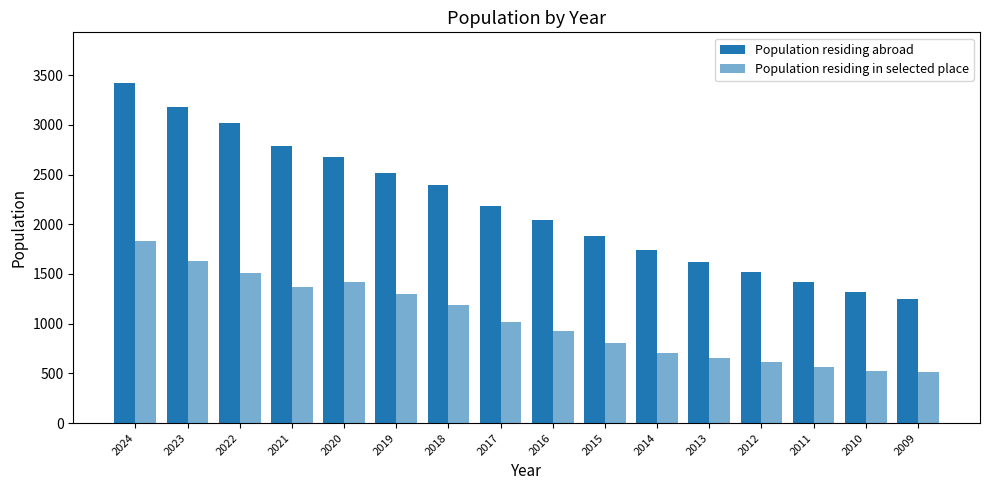

Count the number of data series in this chart.

2